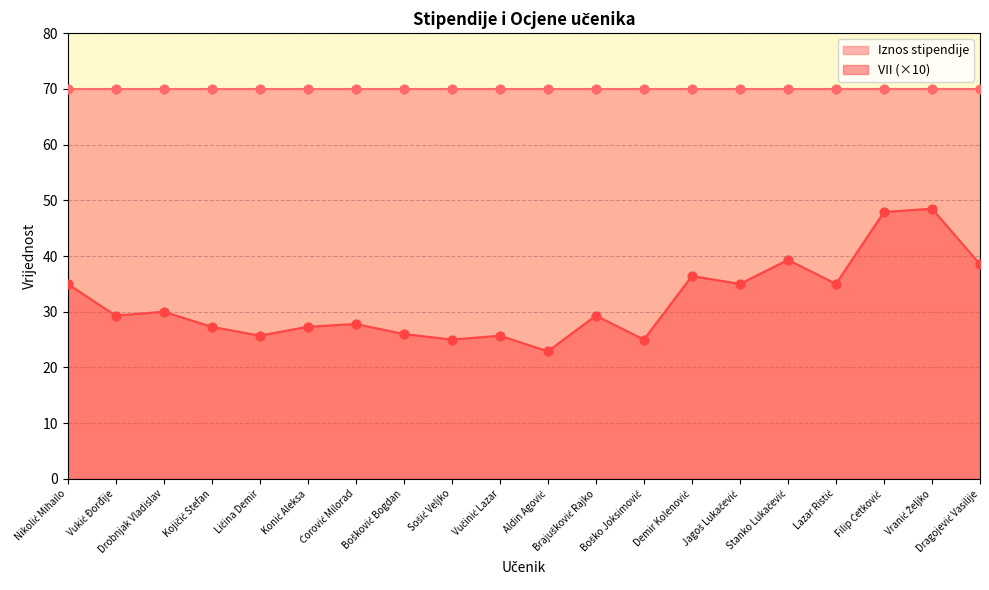

Approximately how many times larger is the value at Ćorović Milorad compared to Jagoš Lukačević?

0.8